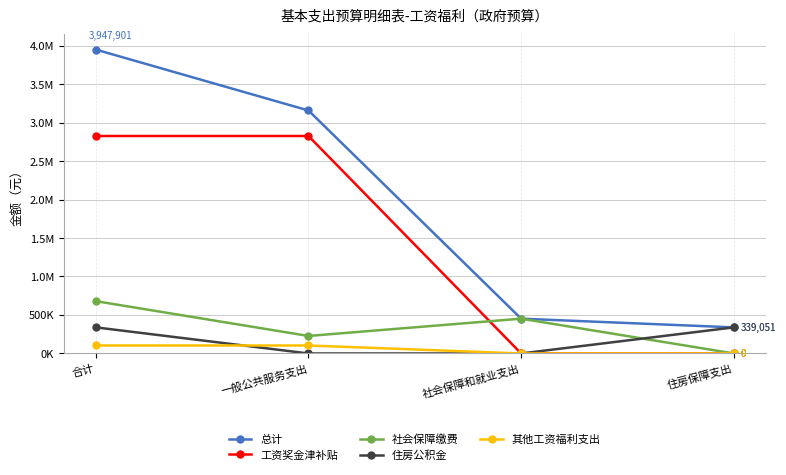

Is this an area chart (filled region under the line)?

No